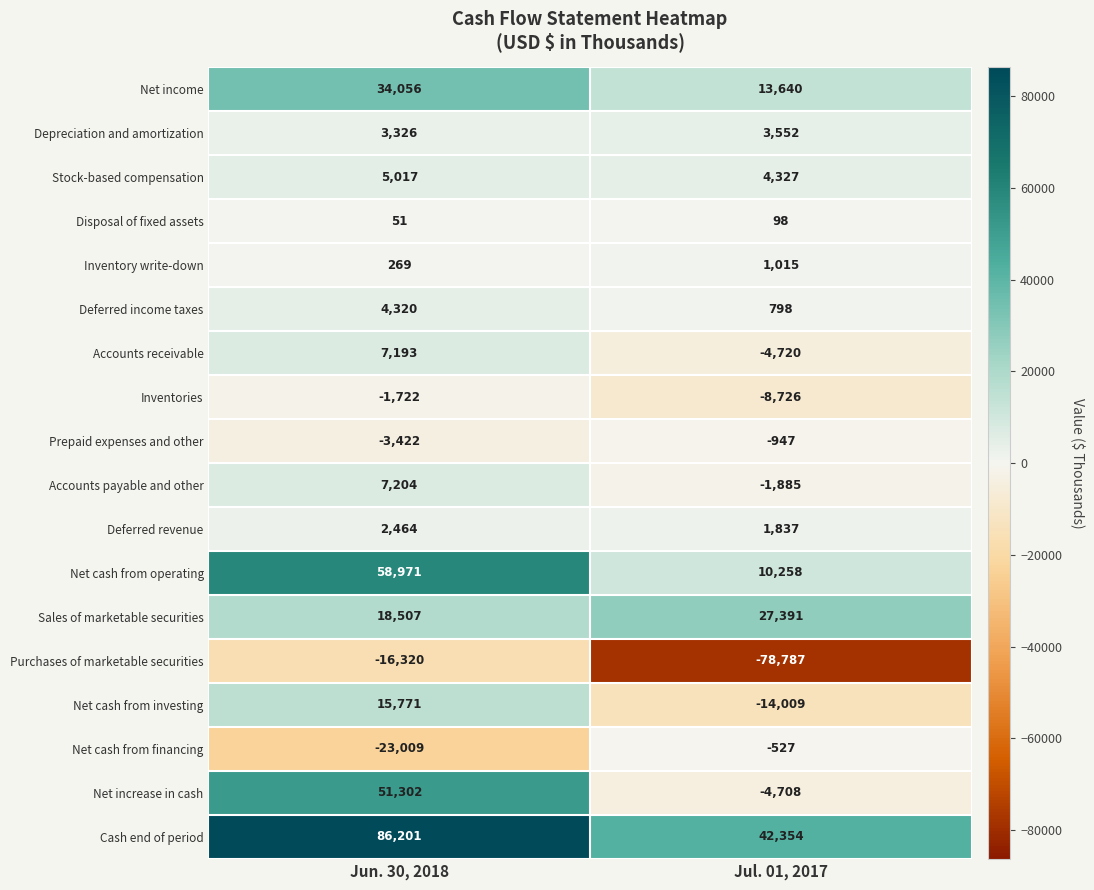

What is the approximate value of Deferred income taxes at Jul. 01, 2017?

798